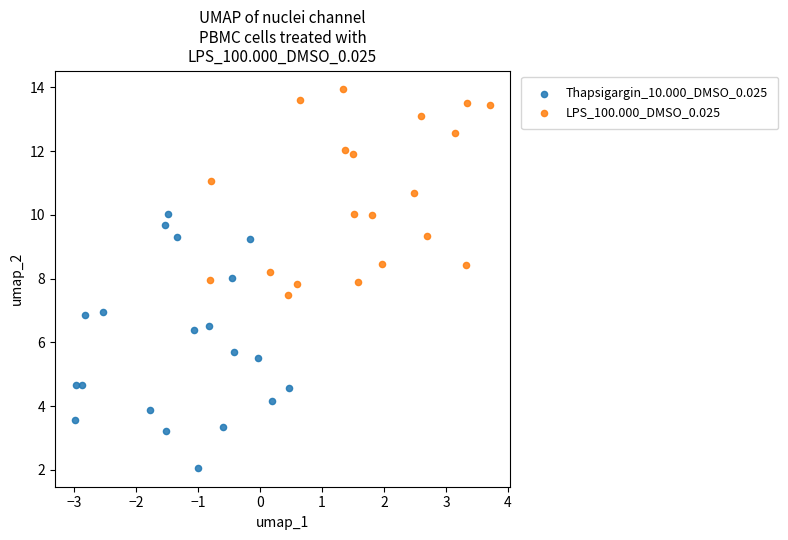

Which series has the widest spread of Y values?

Thapsigargin_10.000_DMSO_0.025